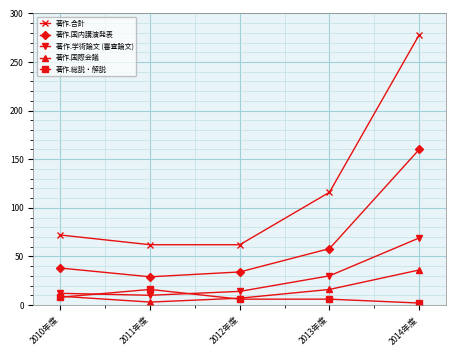

Between 2011年度 and 2013年度, which series saw the biggest shift?

著作.合計